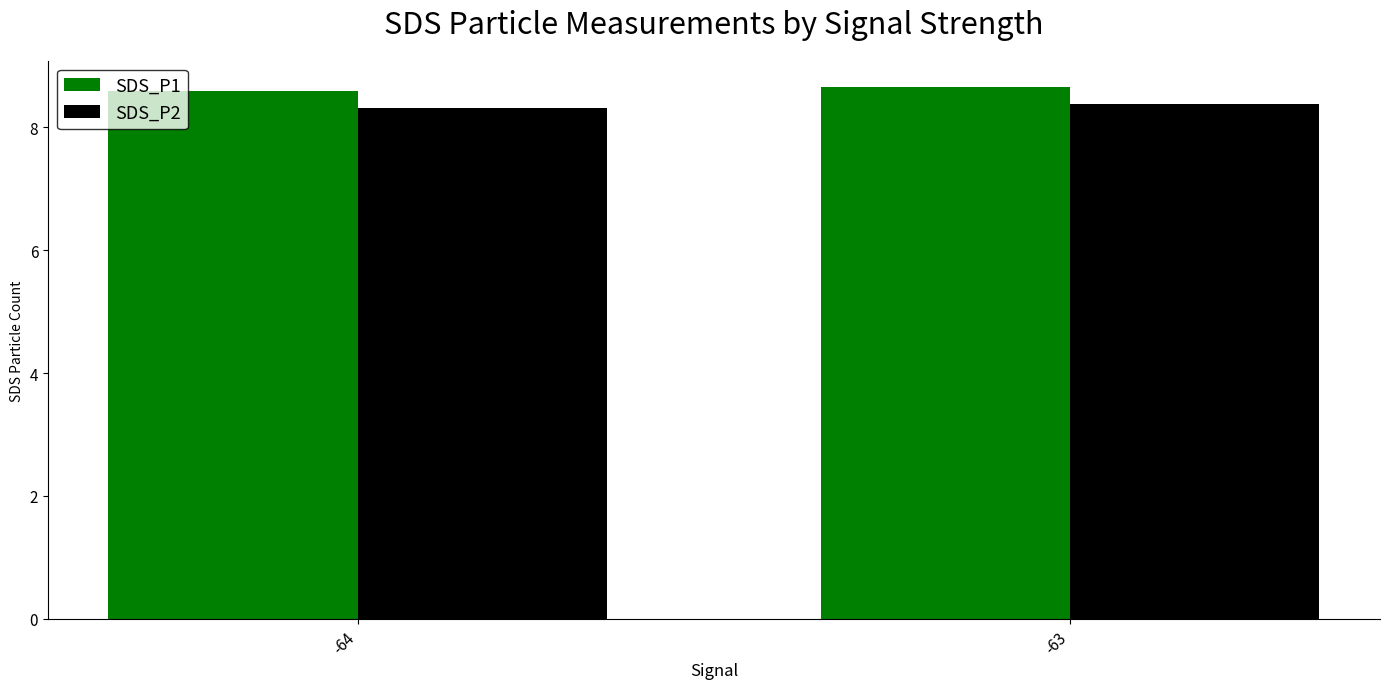

List the series in order of their overall mean, lowest first.

SDS_P2, SDS_P1